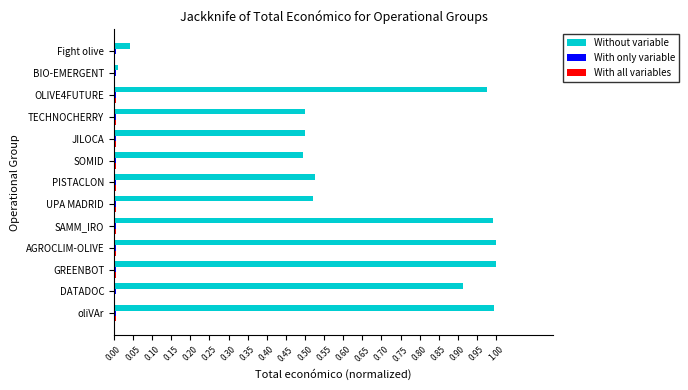

Between UPA MADRID and OLIVE4FUTURE, which series saw the biggest shift?

Without variable